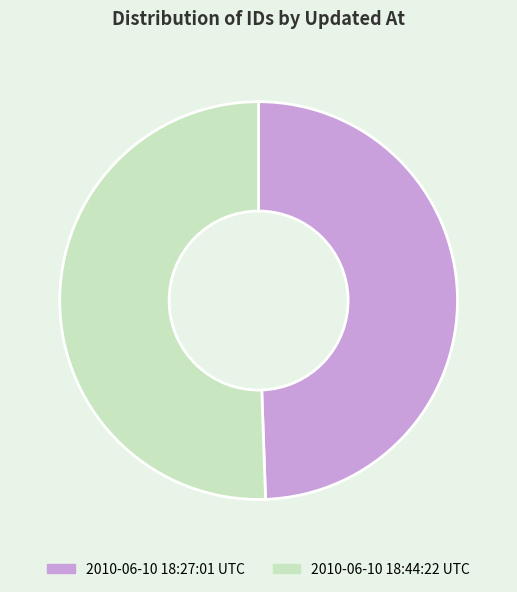

True or false: 2010-06-10 18:44:22 UTC accounts for 42% of the total.

False